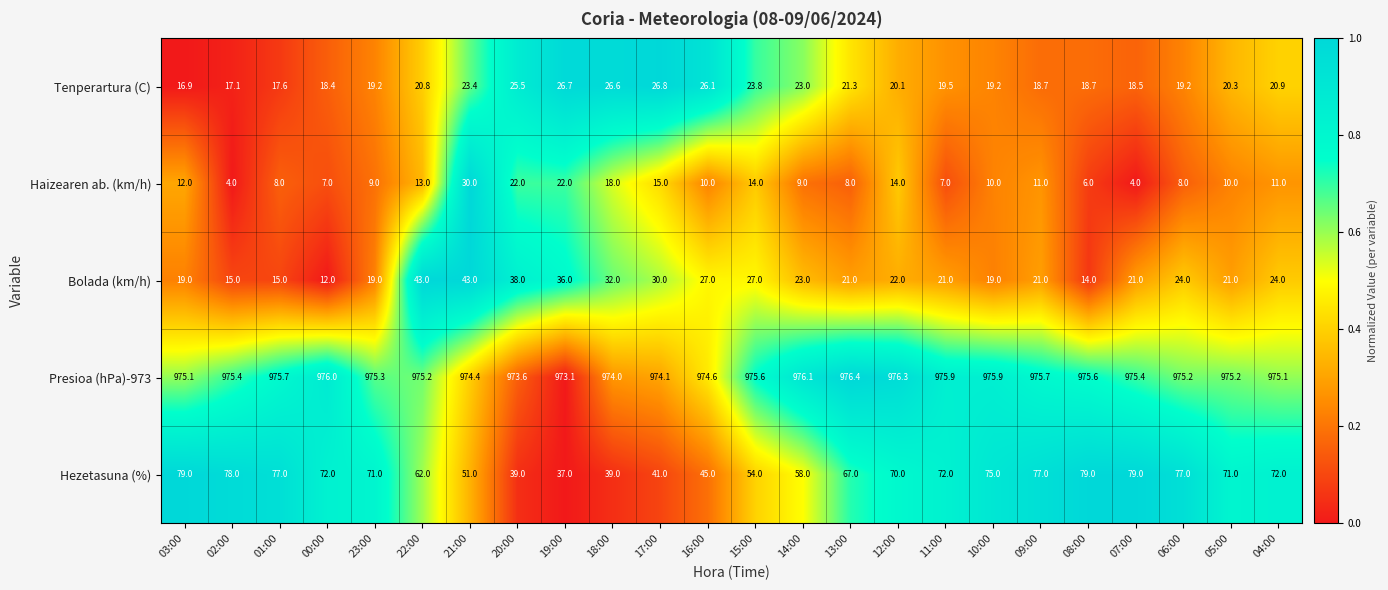

Which series has the largest total across all categories?

Presioa (hPa)-973